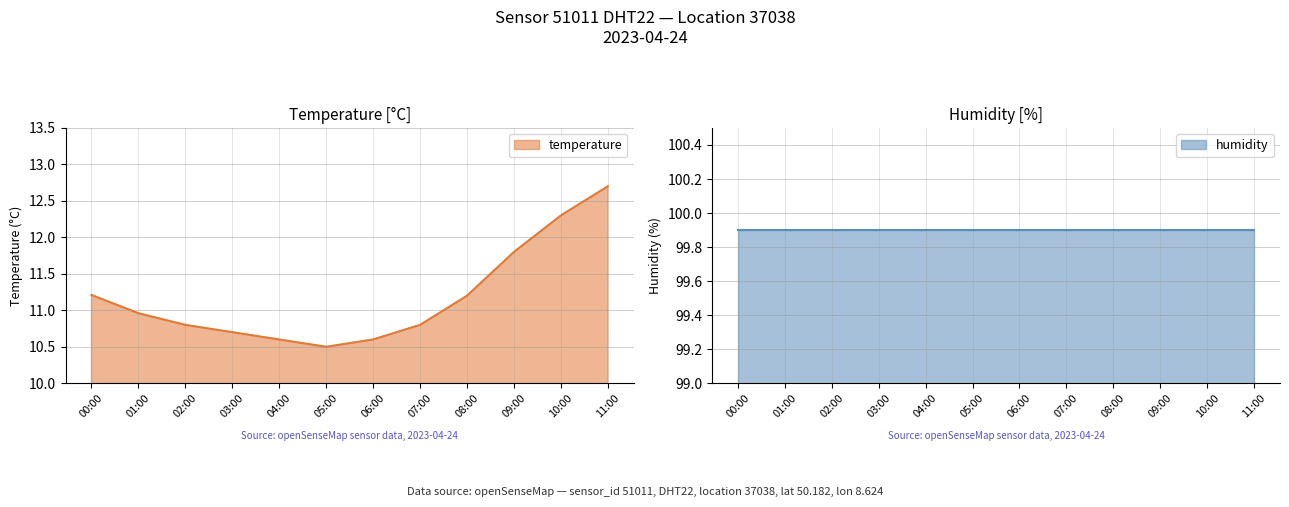

What is the greatest value displayed?

12.7